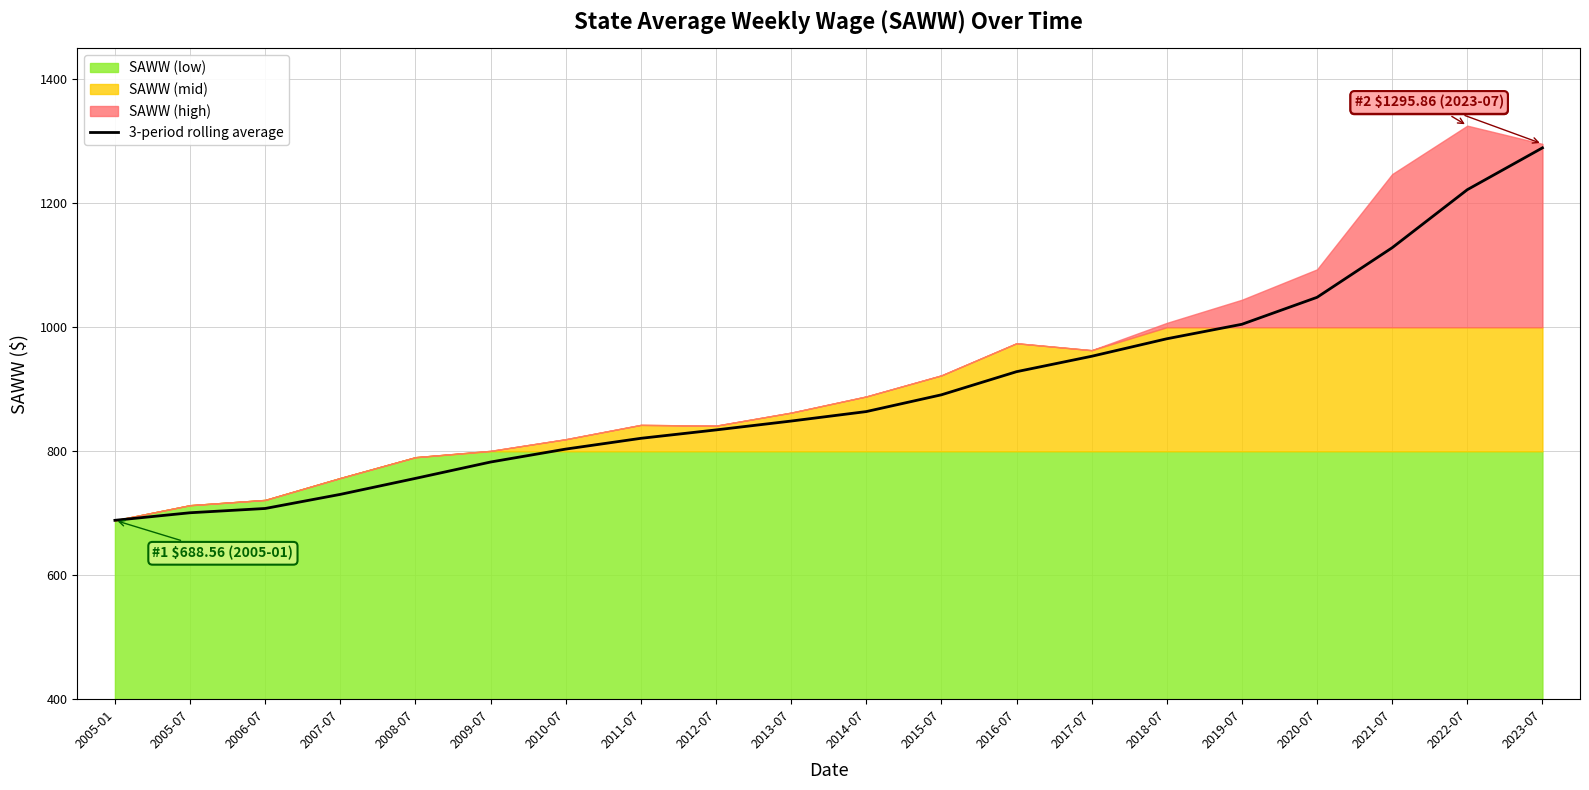

What is the approximate value at 2008-07?

756.2